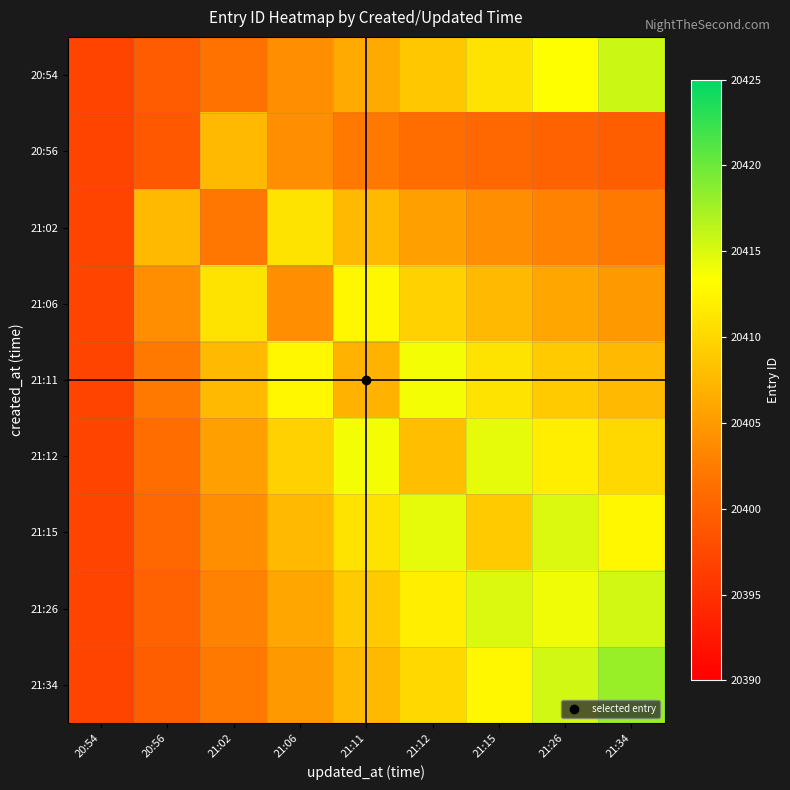

Reading right to left, transcribe all the data shown in this chart.

20:54: 21:34=20415.7	21:26=20413.3	21:15=20411.0	21:12=20408.7	21:11=20406.3	21:06=20404.0	21:02=20401.7	20:56=20399.3	20:54=20397.0
20:56: 21:34=20399.6	21:26=20400.0	21:15=20400.5	21:12=20401.2	21:11=20402.2	21:06=20404.0	21:02=20407.5	20:56=20399.0	20:54=20397.0
21:02: 21:34=20402.2	21:26=20403.0	21:15=20404.0	21:12=20405.4	21:11=20407.5	21:06=20411.0	21:02=20402.0	20:56=20407.5	20:54=20397.0
21:06: 21:34=20404.9	21:26=20406.0	21:15=20407.5	21:12=20409.6	21:11=20412.8	21:06=20404.0	21:02=20411.0	20:56=20404.0	20:54=20397.0
21:11: 21:34=20407.5	21:26=20409.0	21:15=20411.0	21:12=20413.8	21:11=20407.0	21:06=20412.8	21:02=20407.5	20:56=20402.2	20:54=20397.0
21:12: 21:34=20410.1	21:26=20412.0	21:15=20414.5	21:12=20408.0	21:11=20413.8	21:06=20409.6	21:02=20405.4	20:56=20401.2	20:54=20397.0
21:15: 21:34=20412.8	21:26=20415.0	21:15=20409.0	21:12=20414.5	21:11=20411.0	21:06=20407.5	21:02=20404.0	20:56=20400.5	20:54=20397.0
21:26: 21:34=20415.4	21:26=20414.0	21:15=20415.0	21:12=20412.0	21:11=20409.0	21:06=20406.0	21:02=20403.0	20:56=20400.0	20:54=20397.0
21:34: 21:34=20418.0	21:26=20415.4	21:15=20412.8	21:12=20410.1	21:11=20407.5	21:06=20404.9	21:02=20402.2	20:56=20399.6	20:54=20397.0